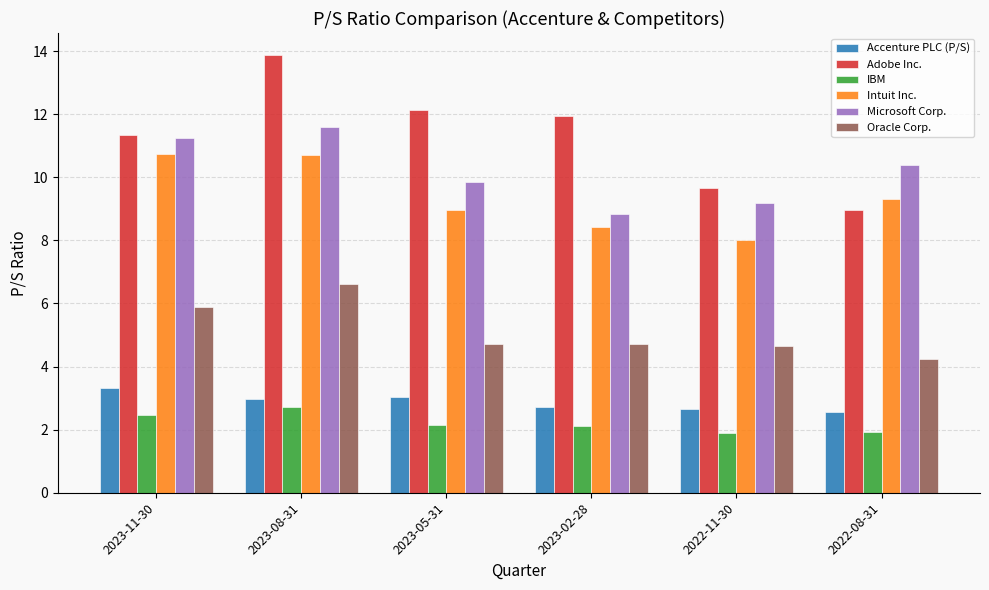

What is the label of the 2nd bar from the right?

2022-11-30